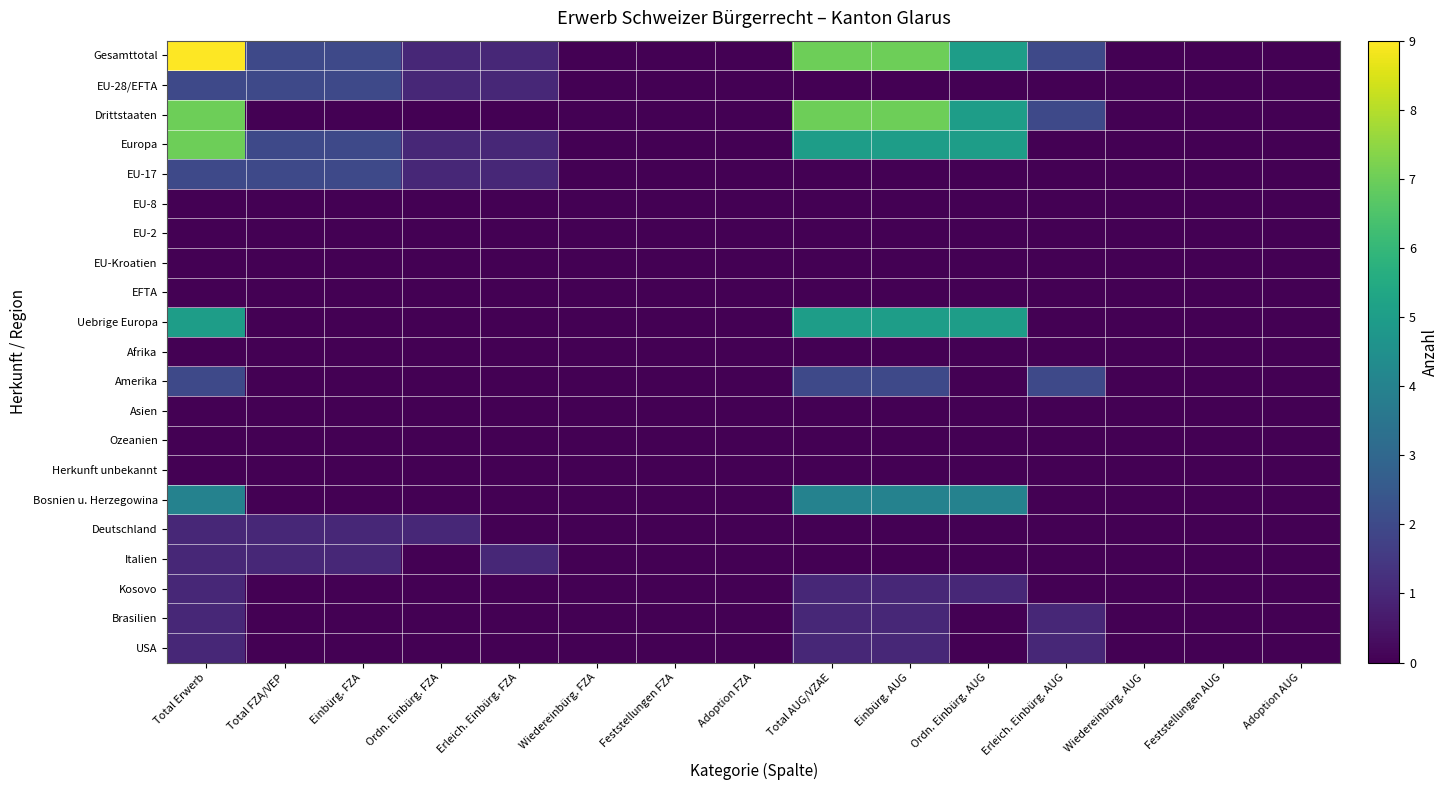

Which series has the largest range (max minus min)?

Gesamttotal